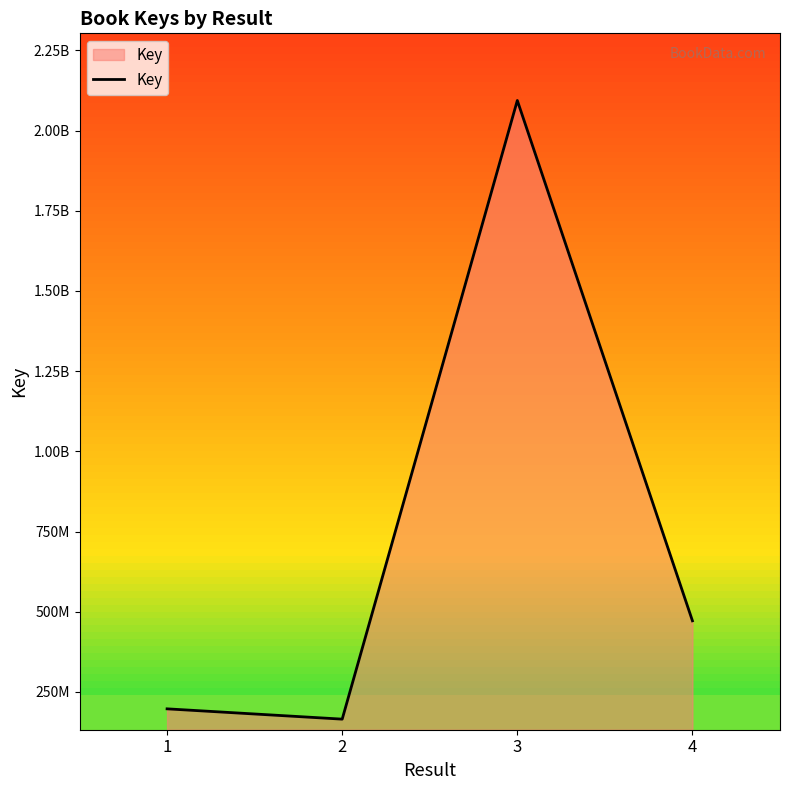

Does the chart have visible grid lines?

No